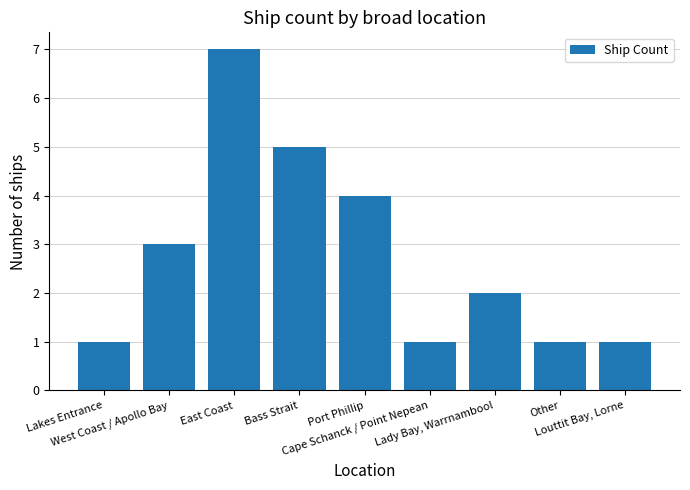

What is the average value?

3